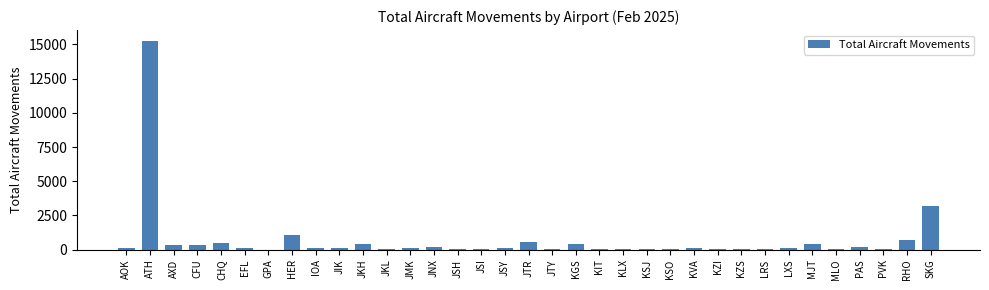

Where is the data nearest to the value 7648?

SKG